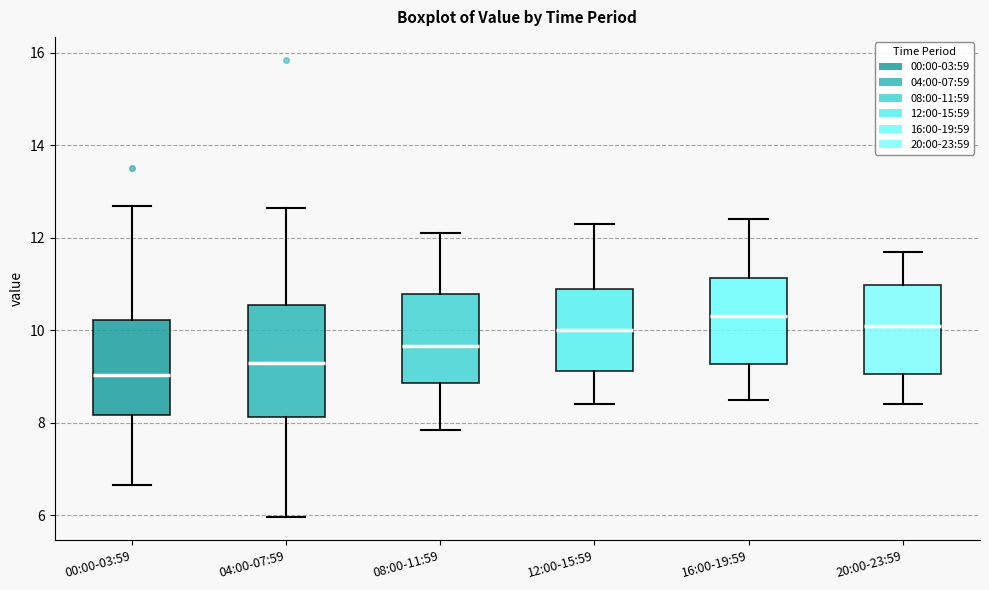

Where does the lower whisker of the box for 04:00-07:59 end on the y-axis? The values are not printed on the chart, so give them approximately, as read against the axis.

6.0